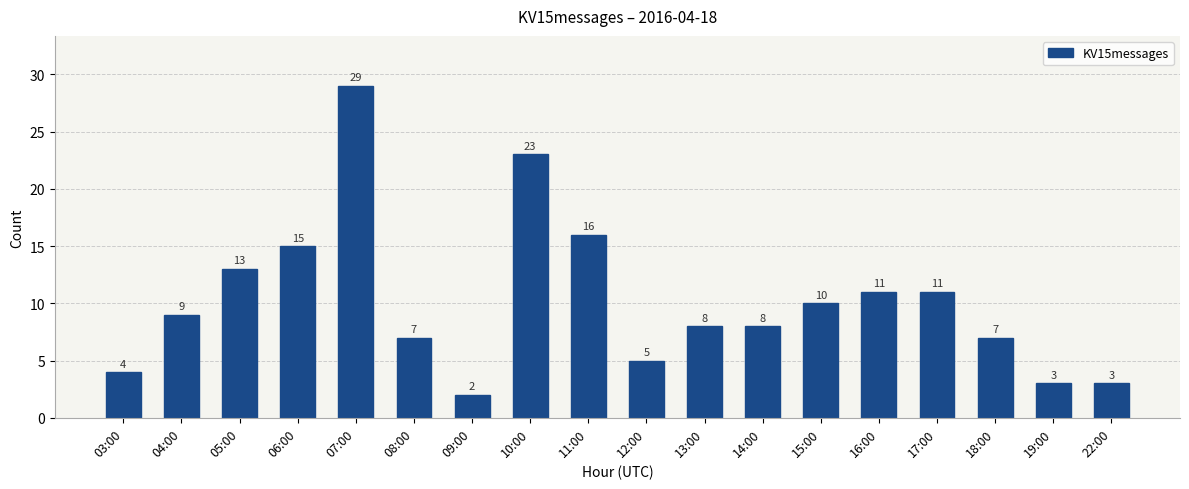

What is the sum of all values?

184